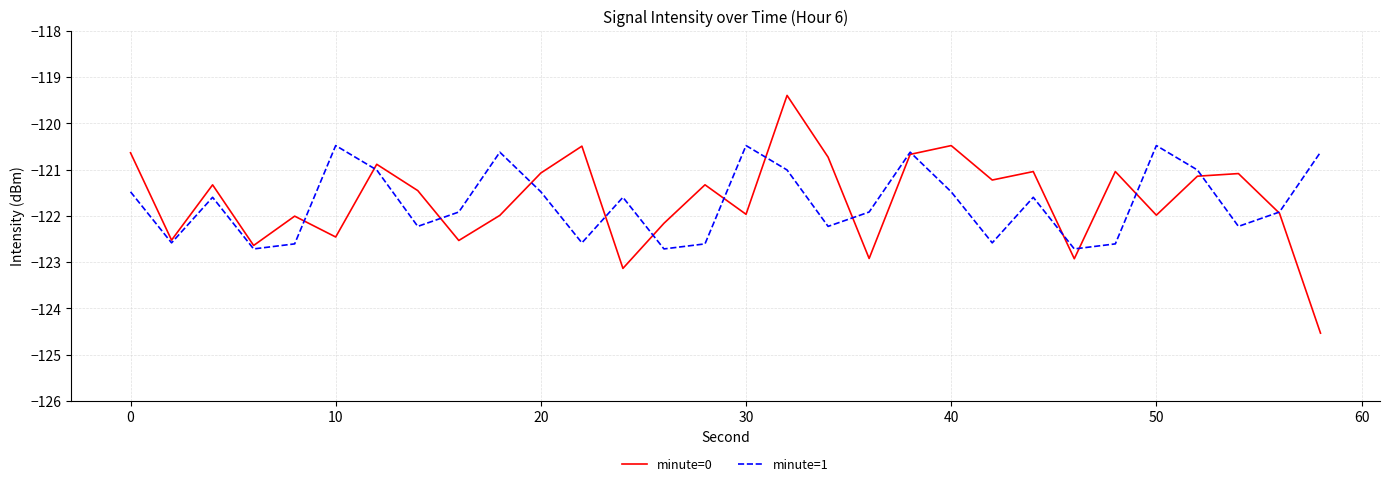

Rank the series by their maximum value, from lowest to highest.

minute=1, minute=0